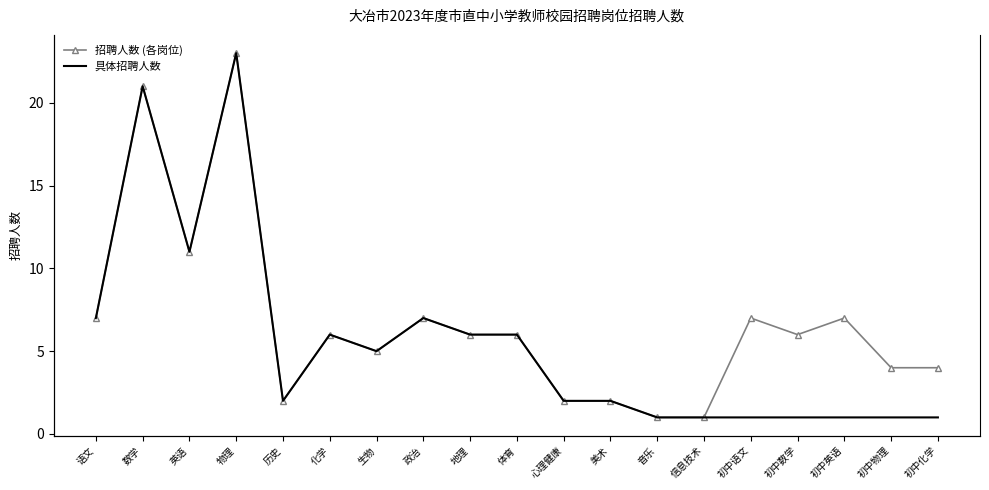

At how many categories does at least one series exceed 4?

12